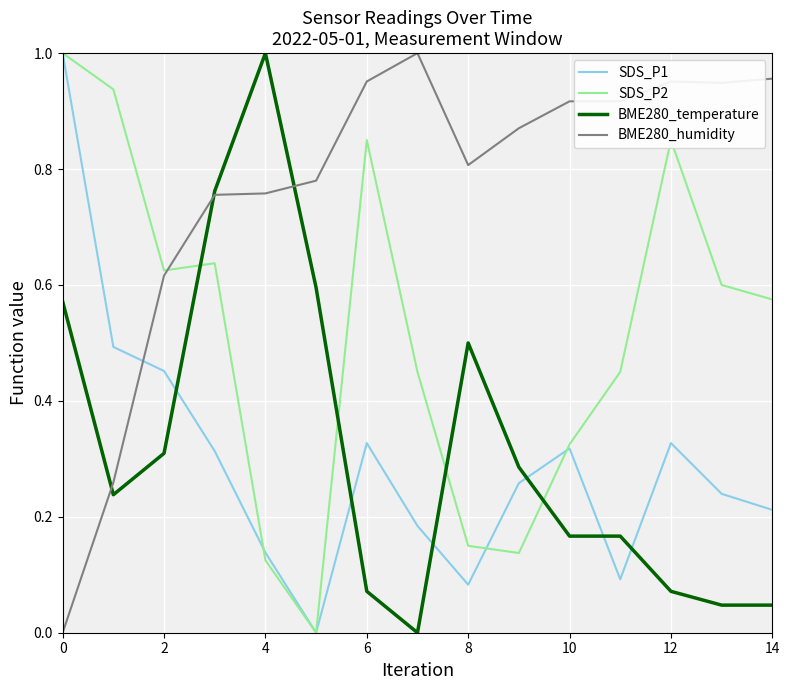

Which series ends up on top after the final intersection of SDS_P1 and BME280_temperature?

SDS_P1